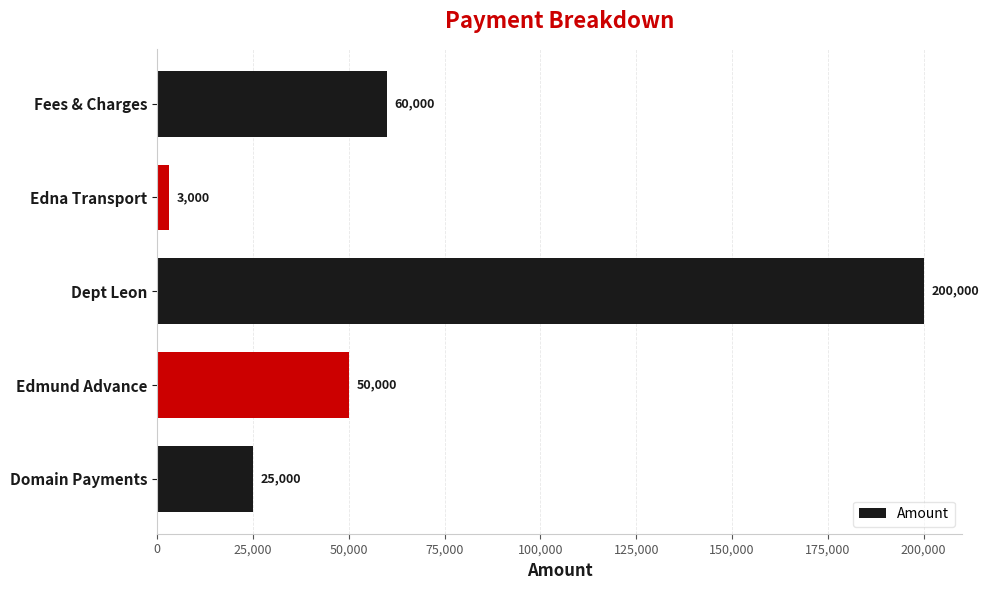

Which label corresponds to the largest value in the chart?

Dept Leon